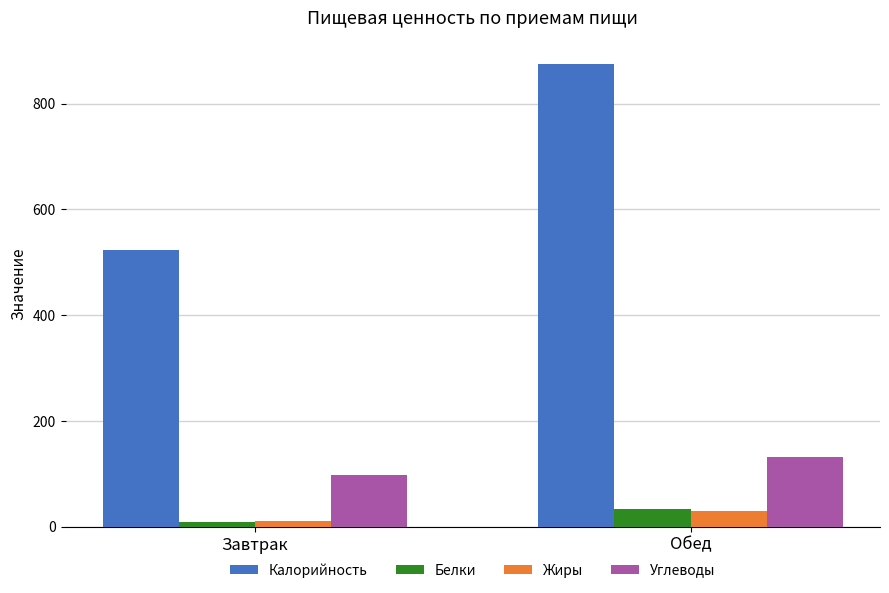

Which series has the largest total across all categories?

Калорийность